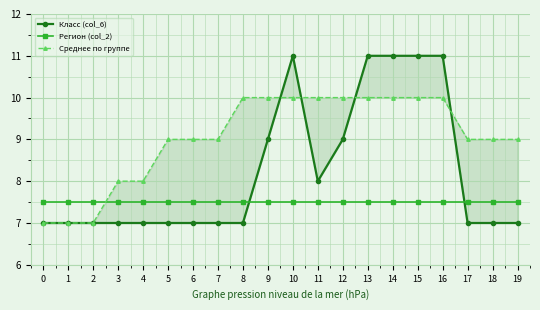

The value of Регион (col_2) at 14 is 7.5. True or false?

True